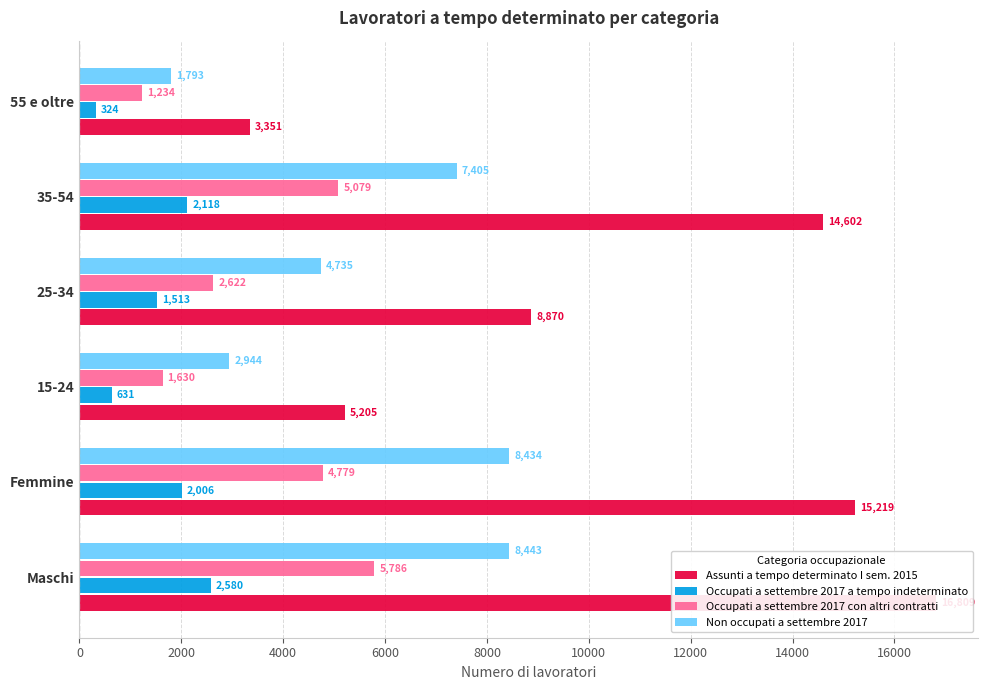

What is the value of the Occupati a settembre 2017 con altri contratti bar at the 1st from the left?

5786